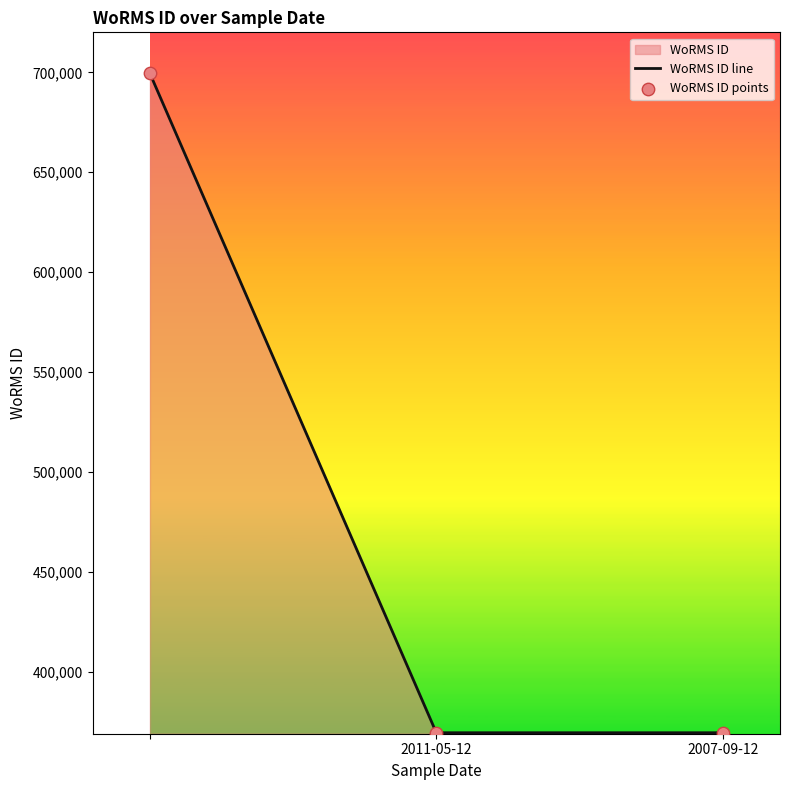

What is the smallest value displayed?

369489